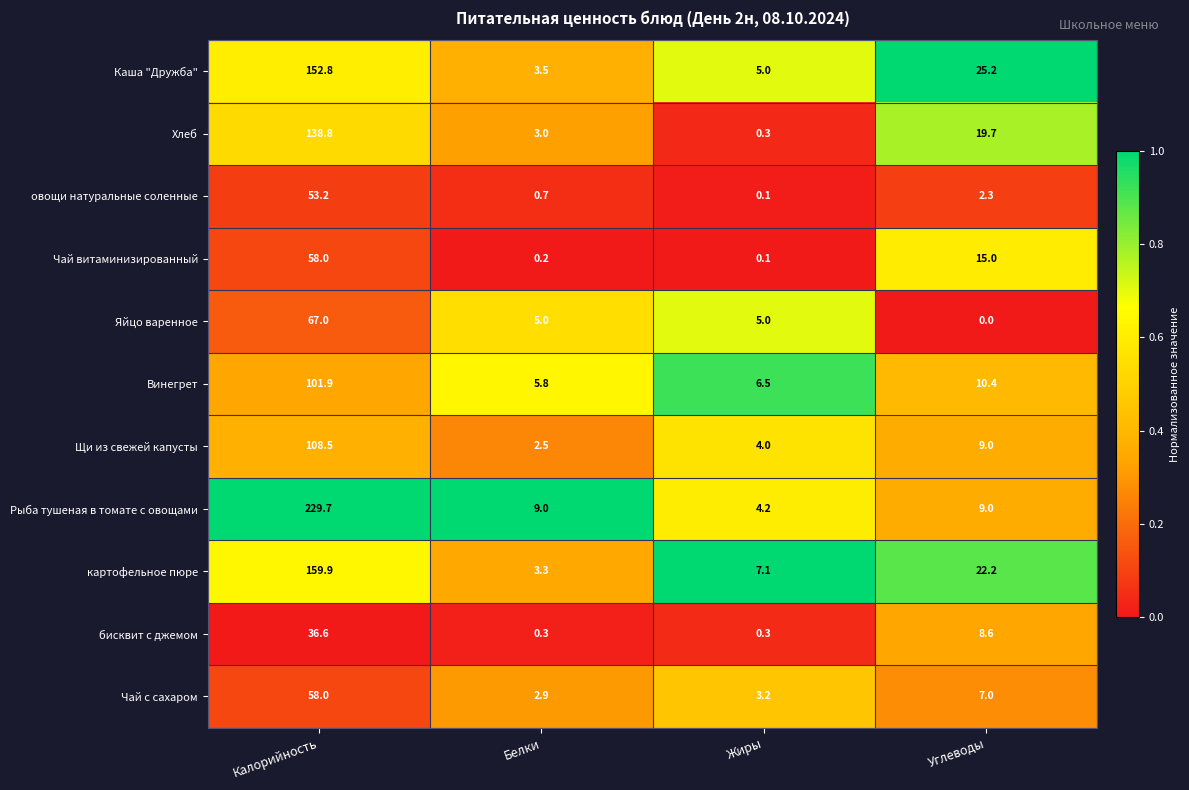

What is the sum of all Каша "Дружба" values?

186.5